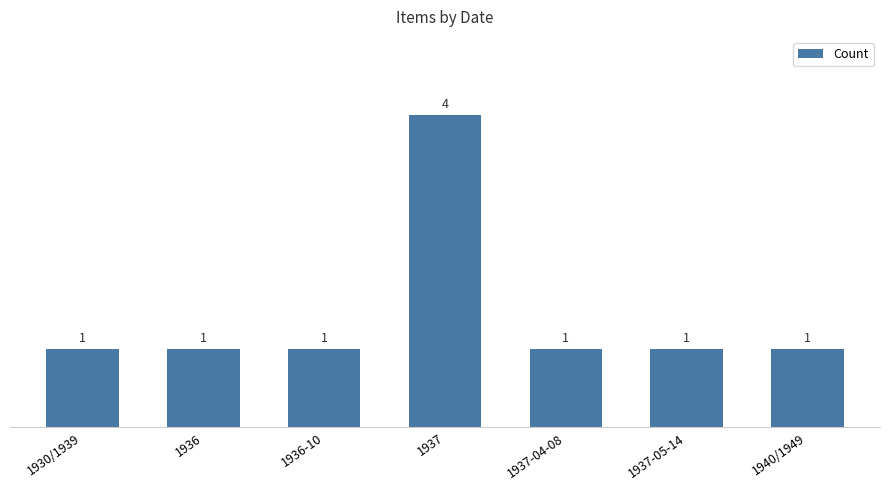

What is the maximum value shown in the chart?

4